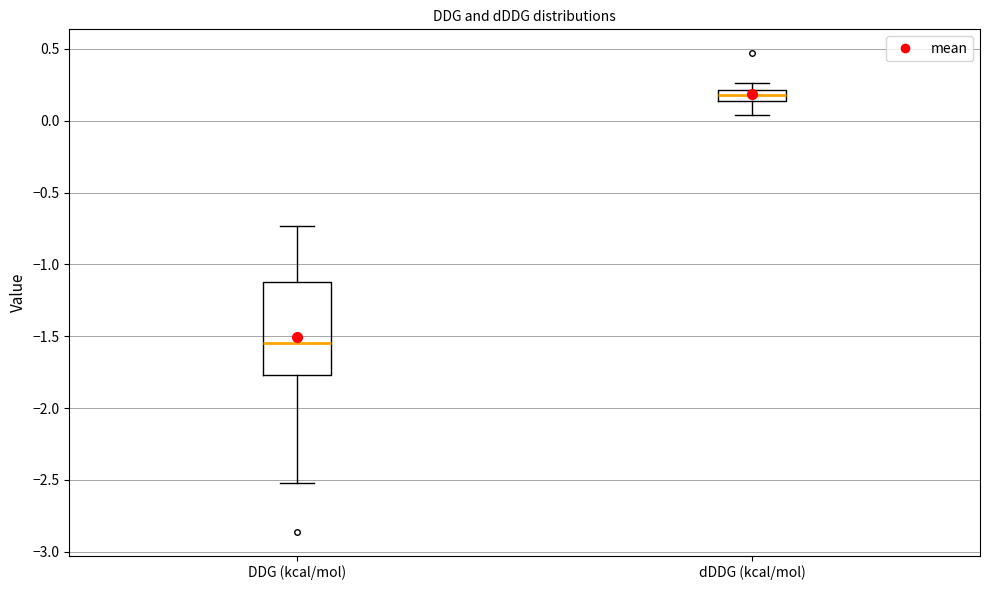

Which box's median line is the highest?

dDDG (kcal/mol)